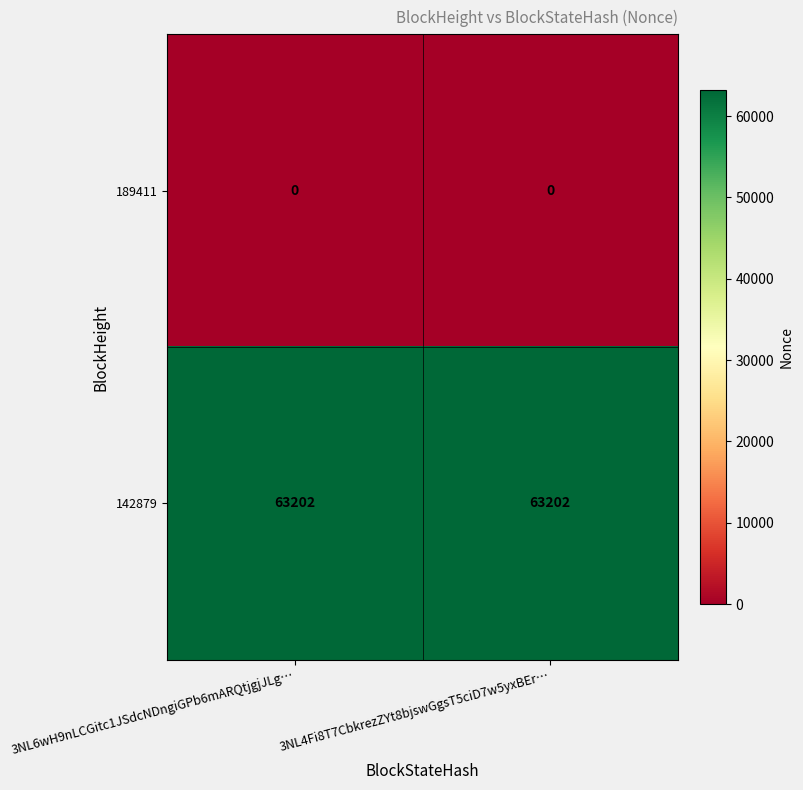

The 142879 series shows 63202 at 3NL6wH9nLCGitc1JSdcNDngiGPb6mARQtjgjJLg…. True or false?

True